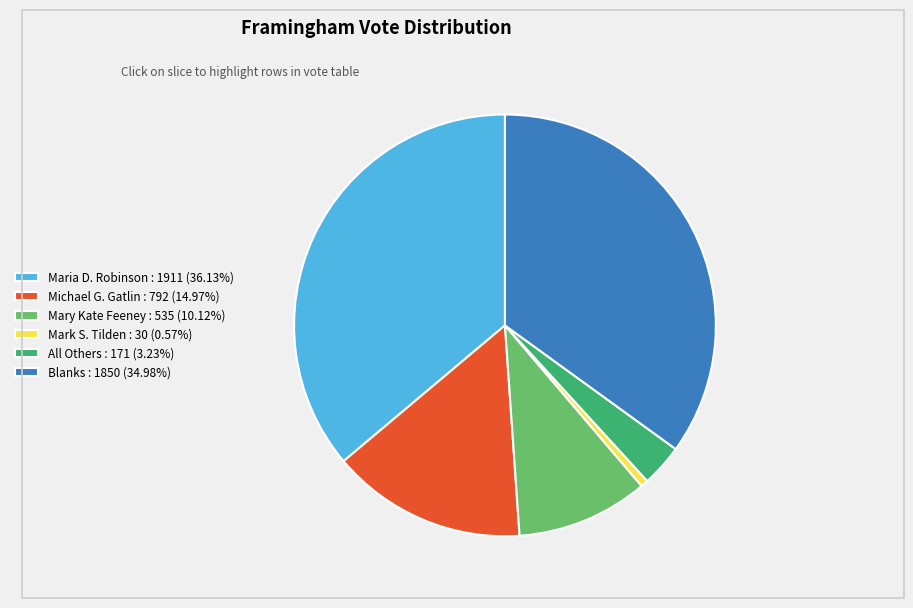

Does any single category account for the majority?

No